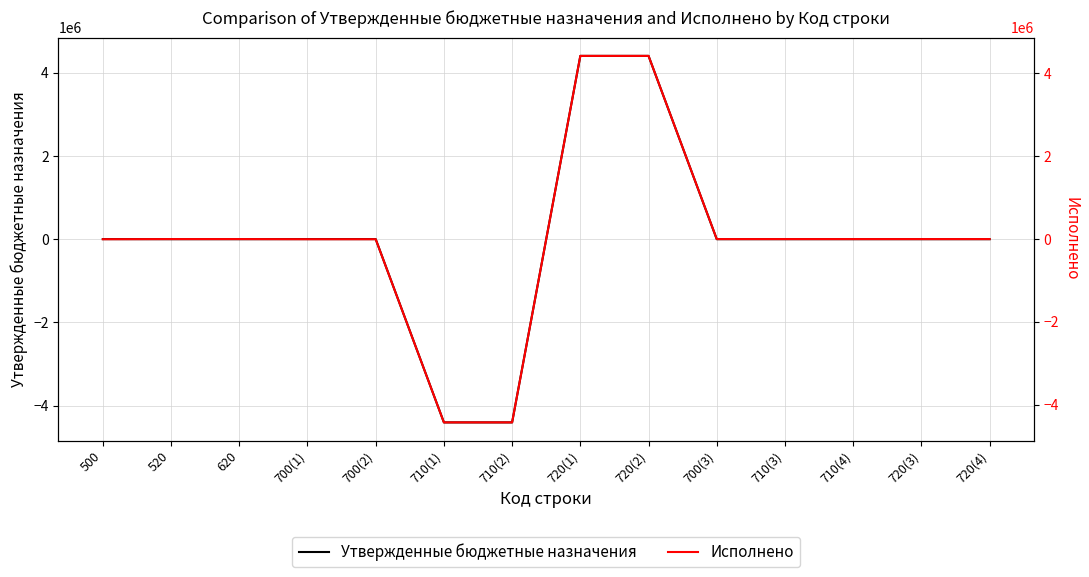

What is the greatest value displayed?

4424818.0